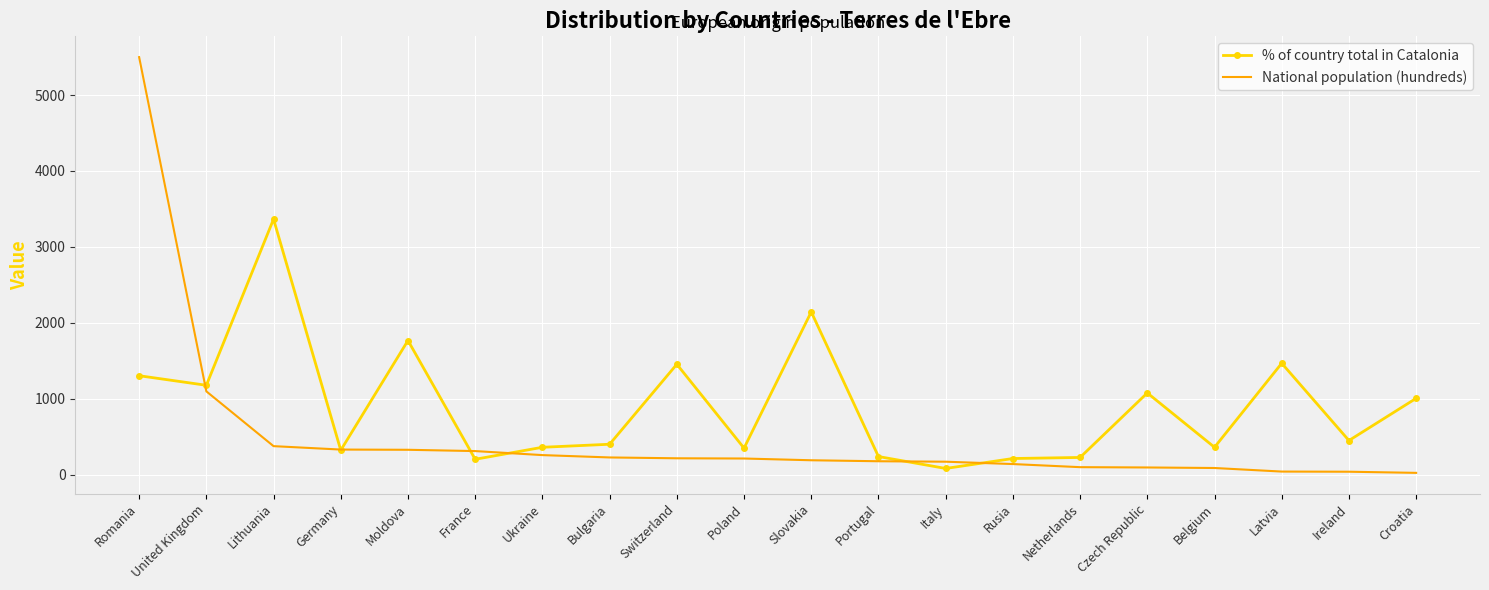

Where is National population (hundreds) nearest to the value 2761?

United Kingdom